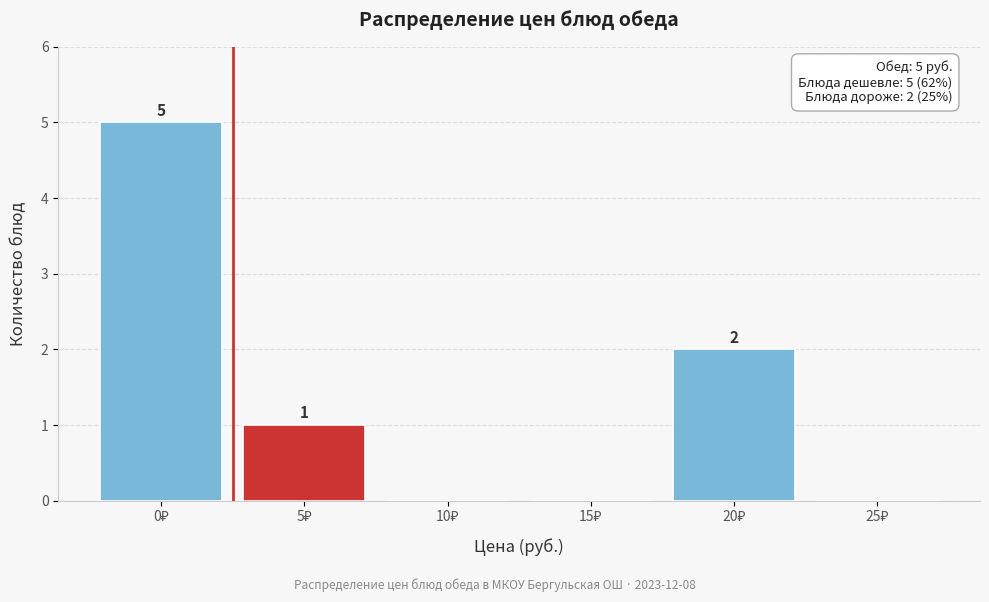

How many values are between 0 and 2?

5